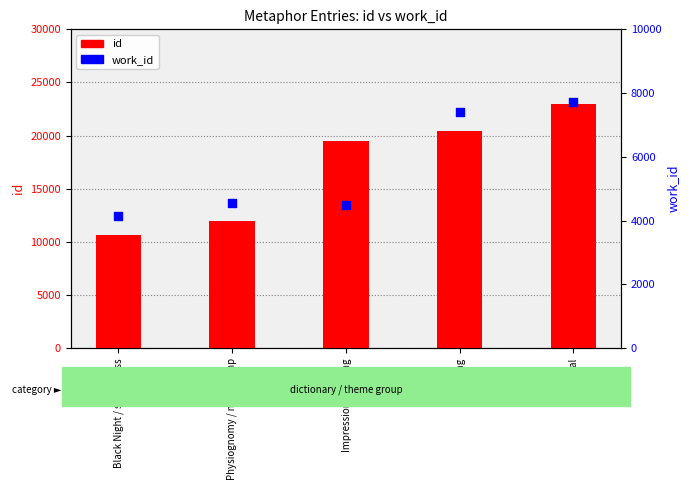

Which series reaches the minimum Y coordinate?

work_id